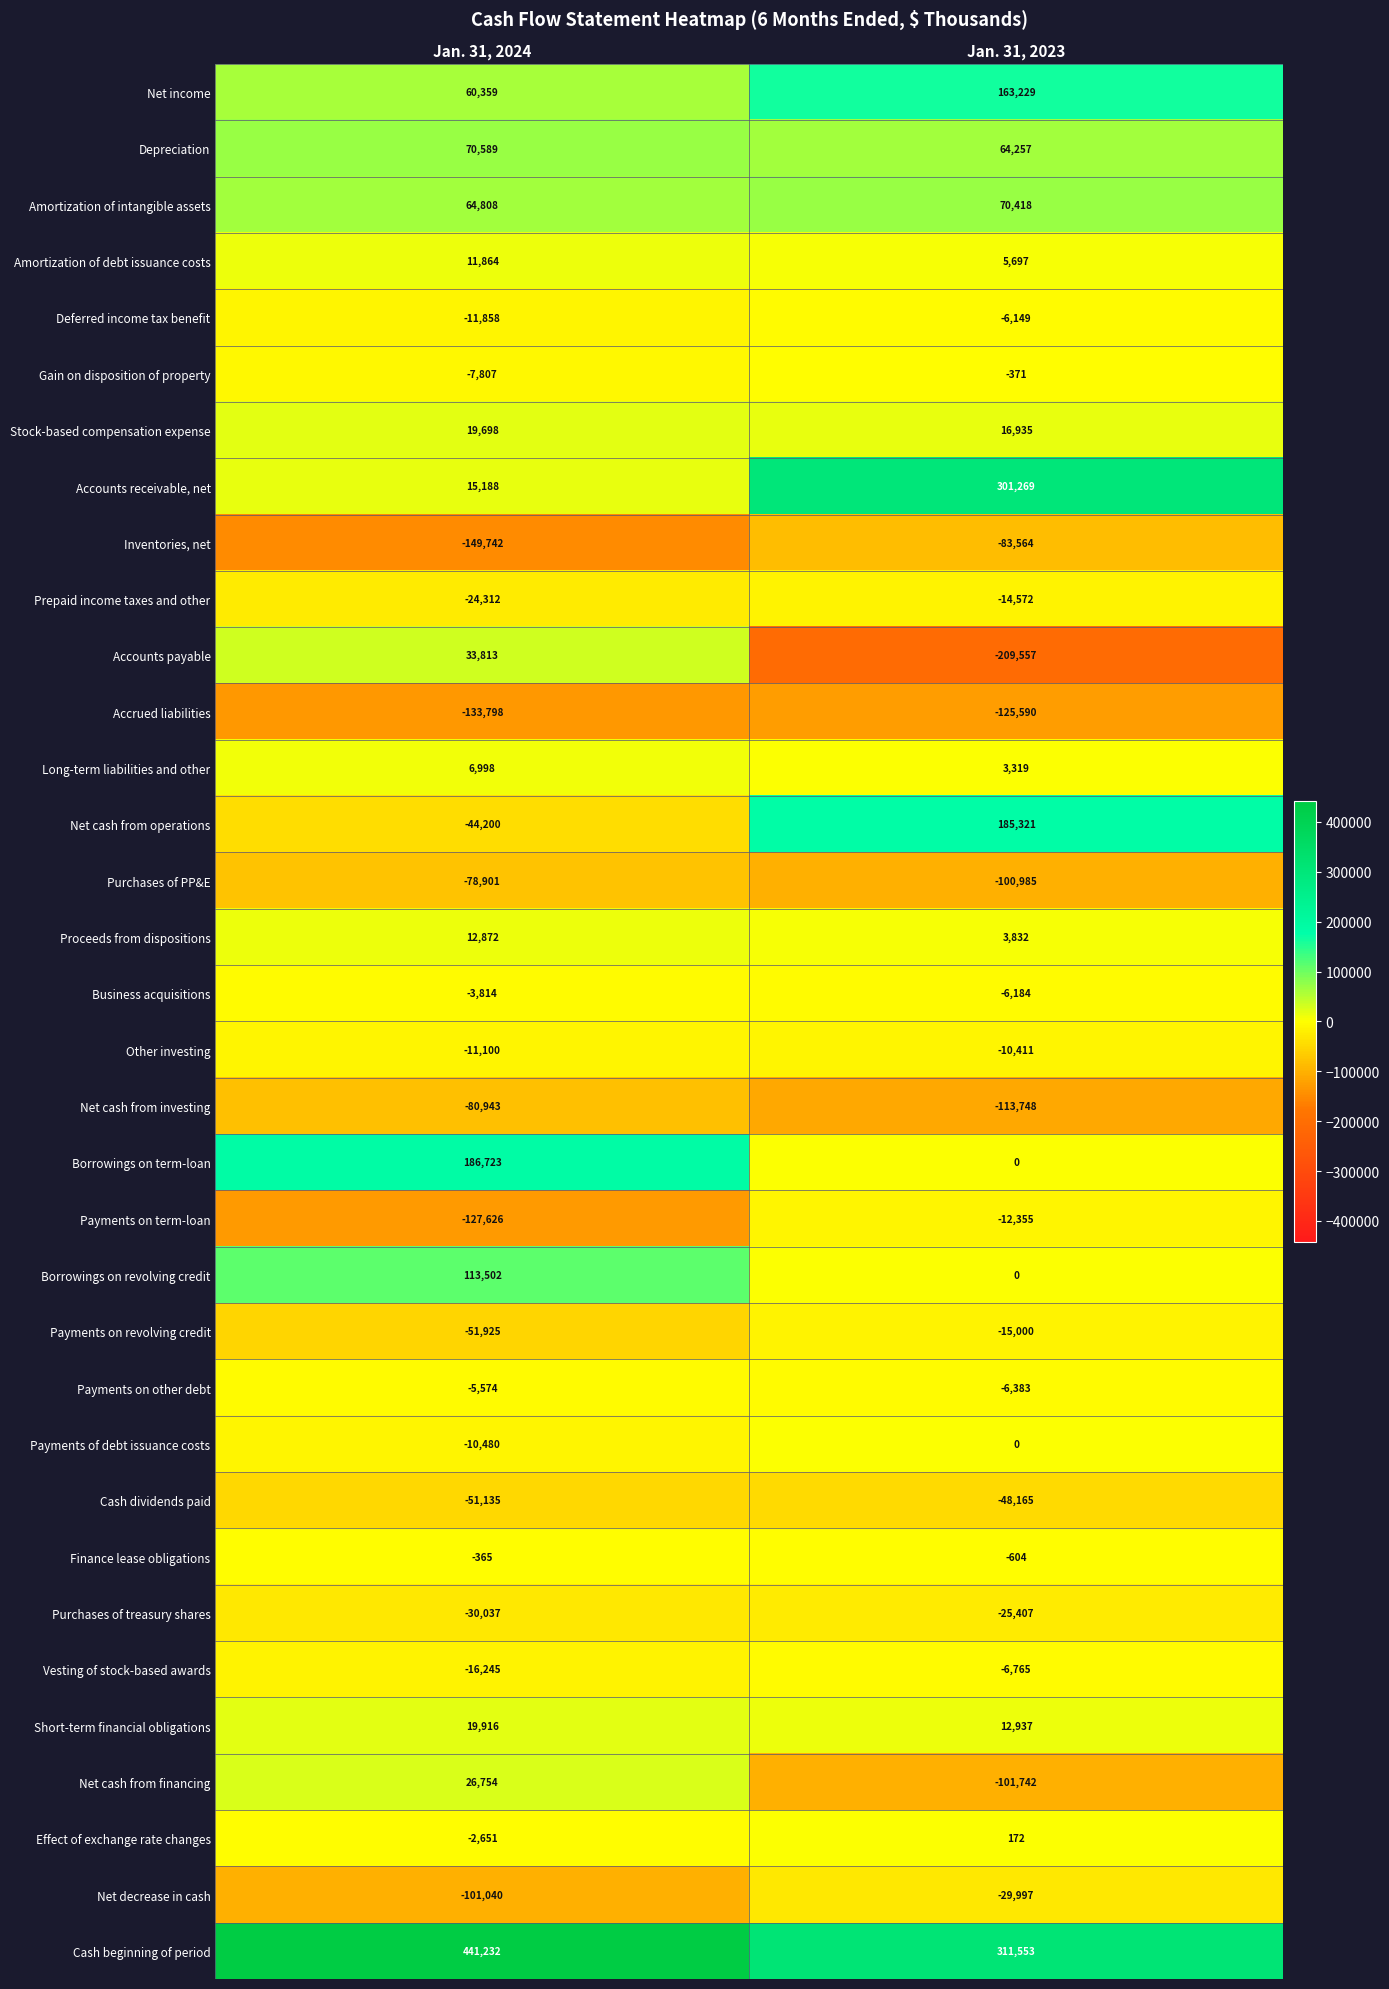

List the labels in order of Payments of debt issuance costs value, smallest first.

Jan. 31, 2024, Jan. 31, 2023